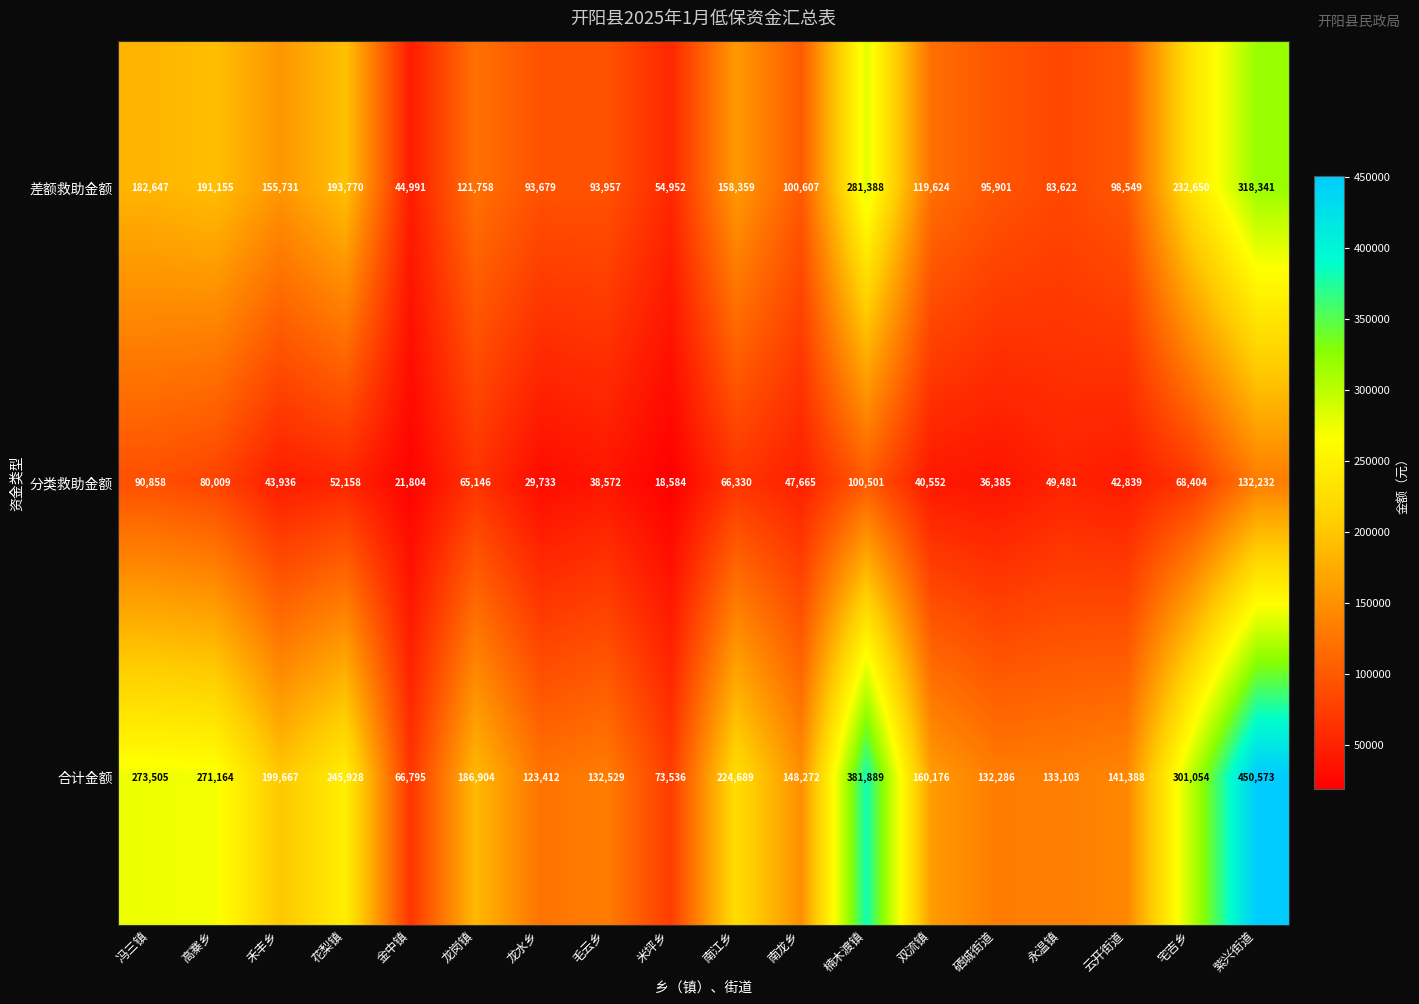

At 云开街道, list the series in order from smallest to largest.

分类救助金额, 差额救助金额, 合计金额